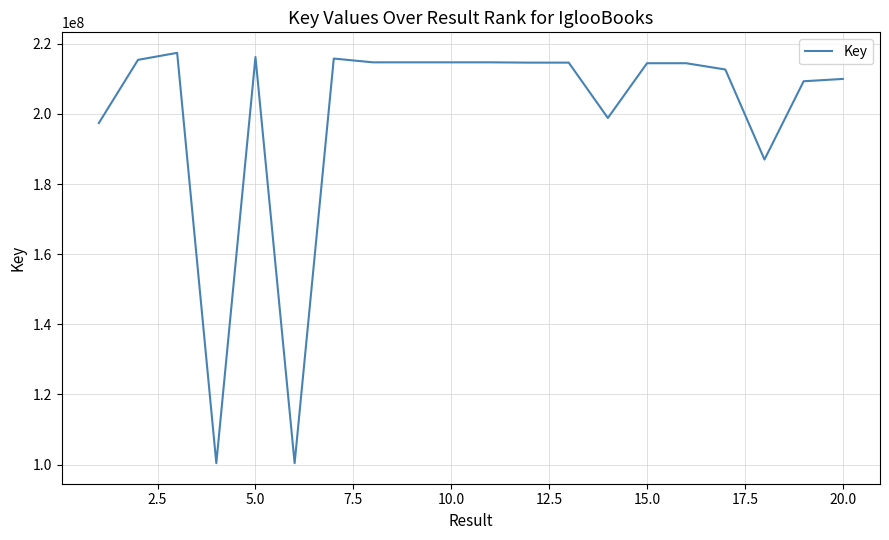

What is the difference between the maximum and minimum values?

116994382